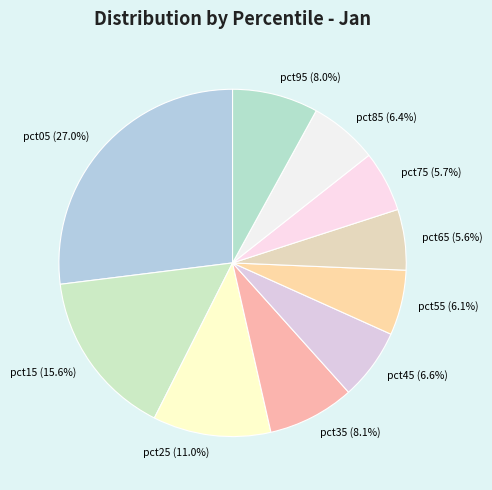

Which category has the biggest portion of the pie?

pct05